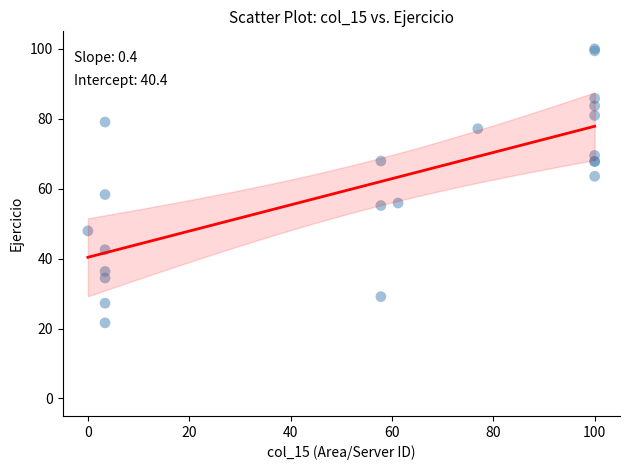

What Y value in the scatter plot is closest to 60?

58.3